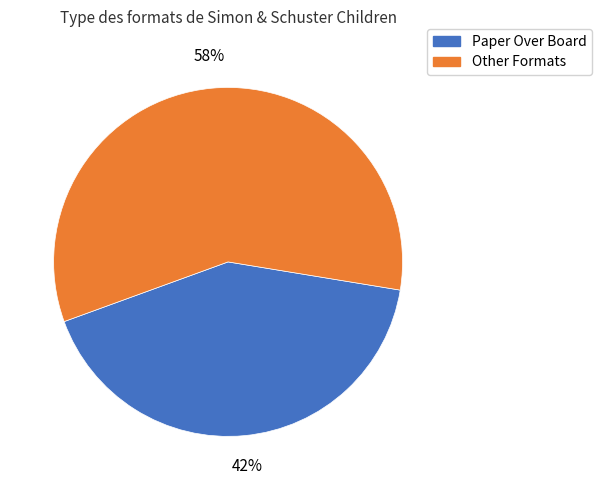

Does any single category account for the majority?

Yes